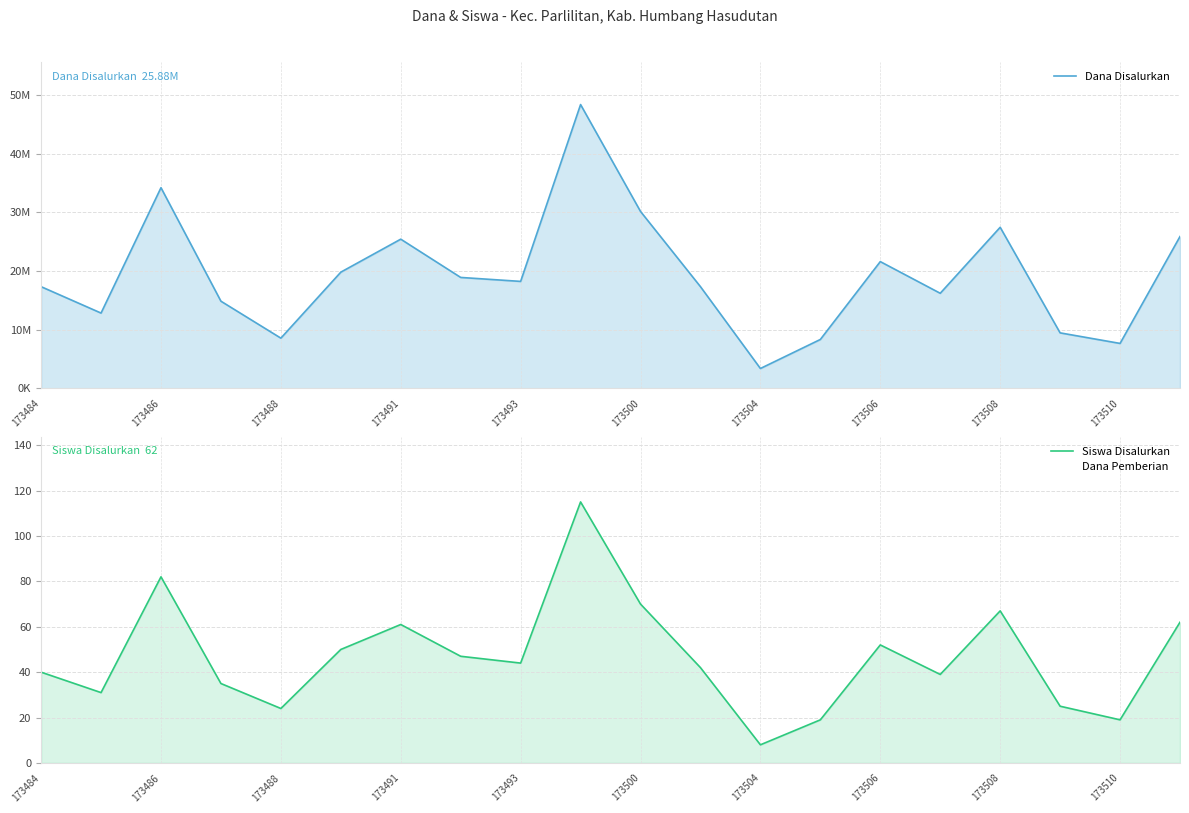

What is the greatest value displayed?

48375000.0